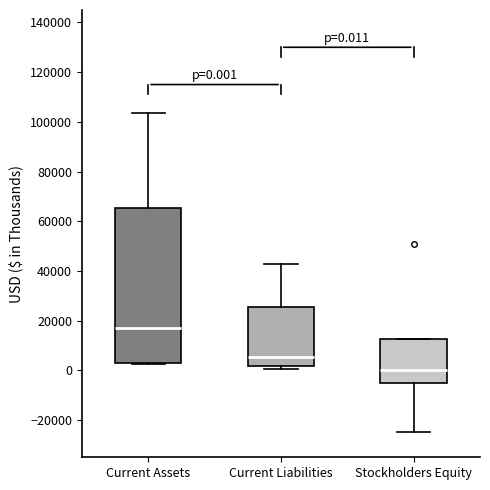

Which box is the tallest, from its lower edge to its upper edge?

Current Assets